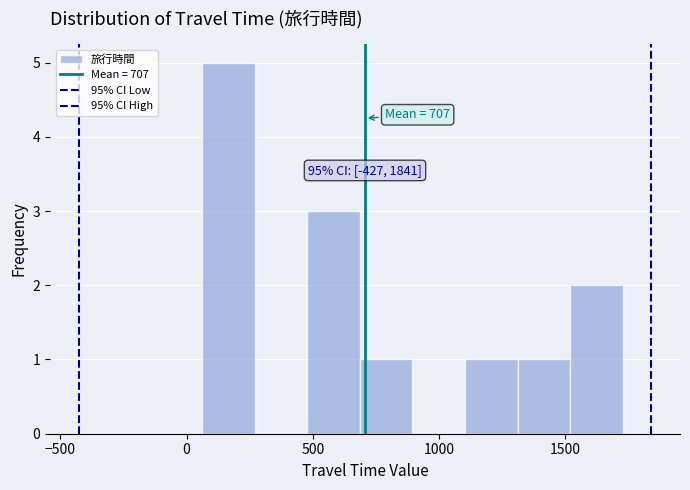

Over which range of the x-axis is the bar tallest?

50 to 250